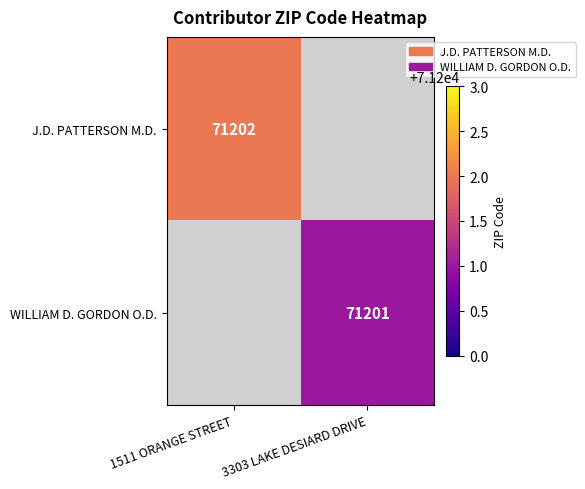

Is the value of WILLIAM D. GORDON O.D. at 3303 LAKE DESIARD DRIVE greater than the value of J.D. PATTERSON M.D. at 1511 ORANGE STREET?

No